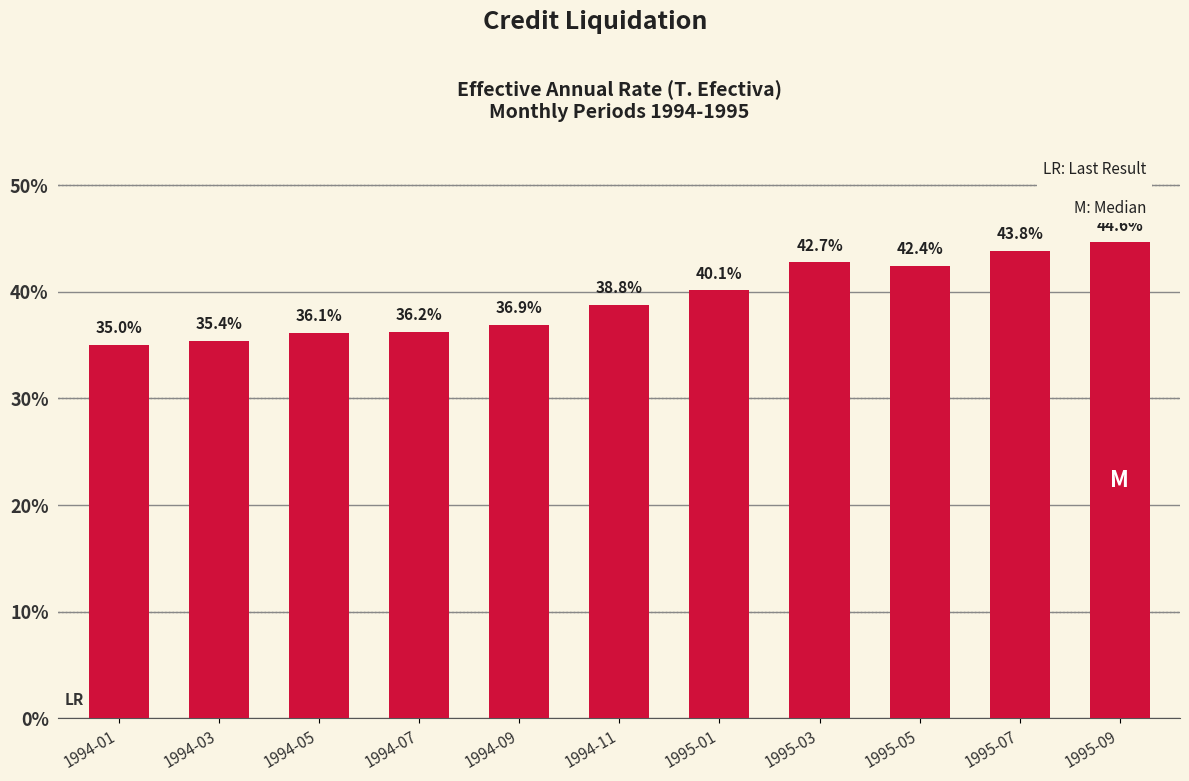

List the labels in order of value, smallest first.

1994-01, 1994-03, 1994-05, 1994-07, 1994-09, 1994-11, 1995-01, 1995-05, 1995-03, 1995-07, 1995-09